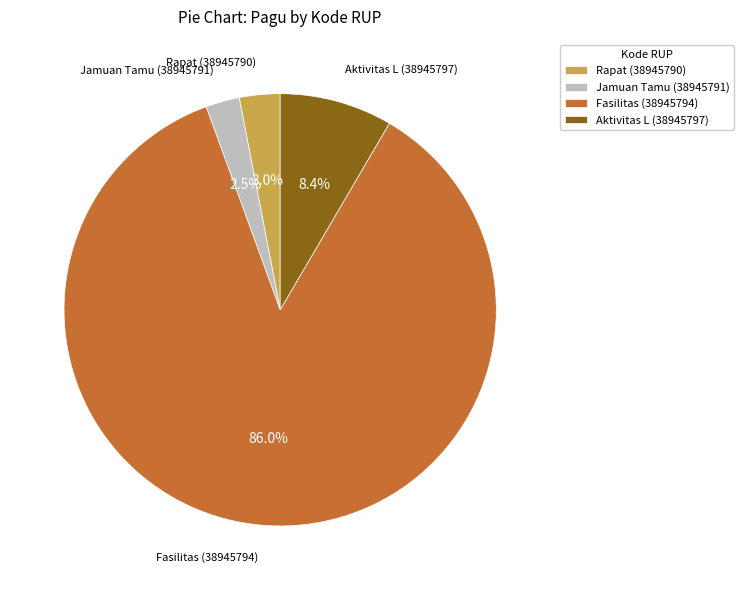

Which category has the smallest portion of the pie?

Jamuan Tamu (38945791)